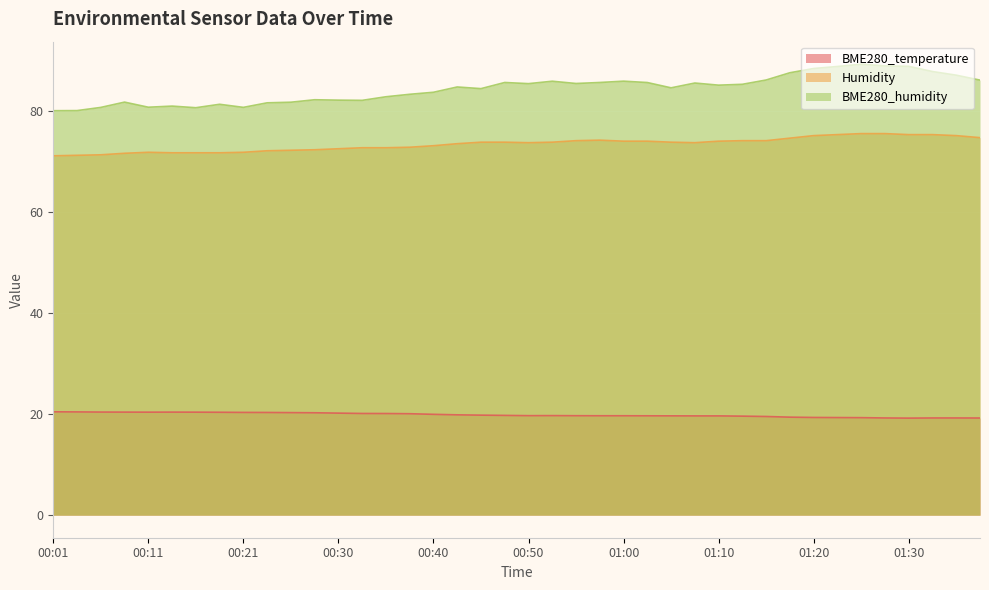

True or false: BME280_humidity and BME280_temperature intersect in this chart.

False